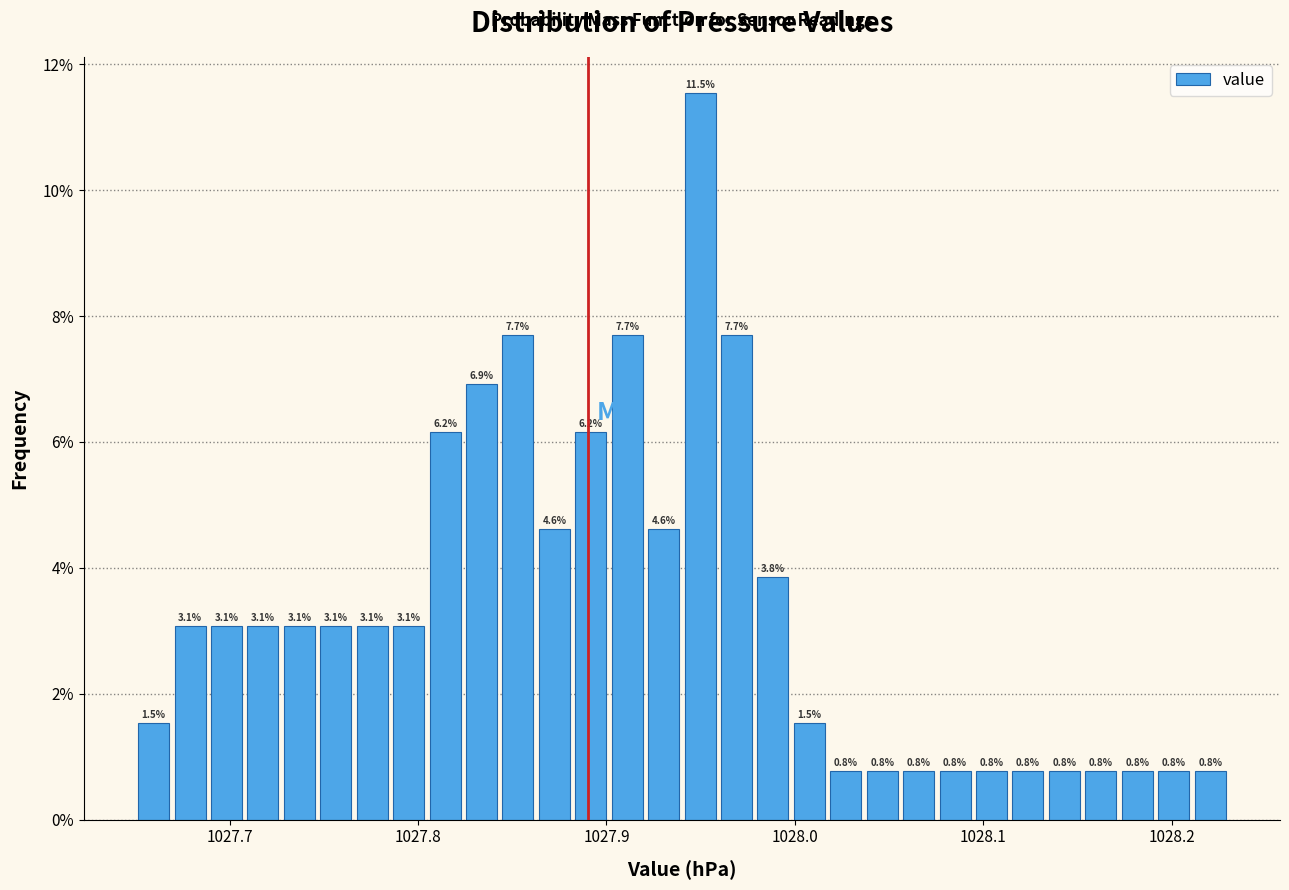

Read against the x-axis, roughly where is the centre of the tallest bar?

1027.95